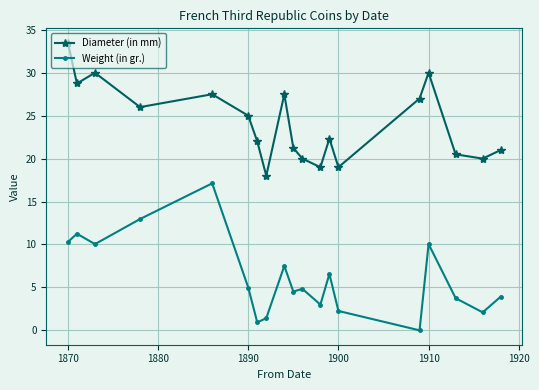

What is the value of the Diameter (in mm) point at the 18th from the left?

20.0